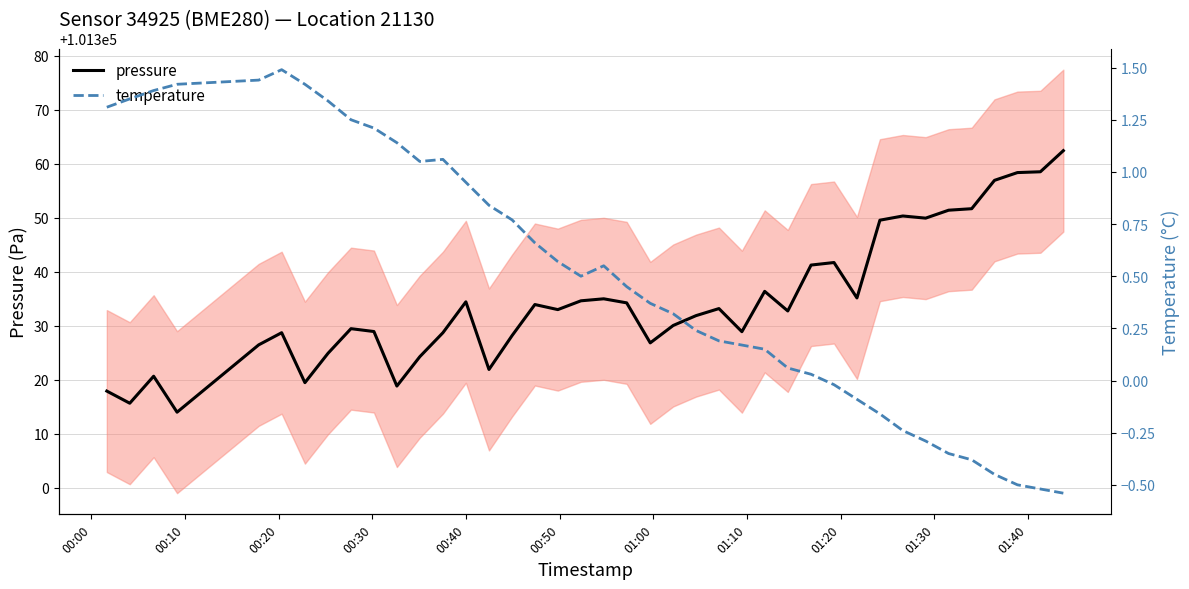

True or false: pressure and temperature intersect in this chart.

False